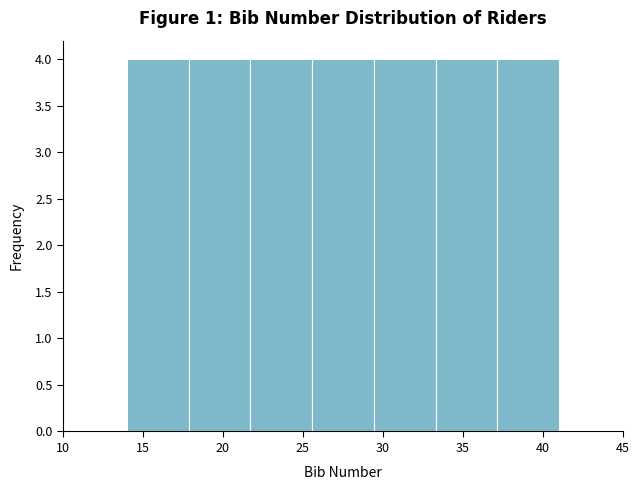

Reading left to right, list every bar in this chart as the range it spans on the x-axis followed by its height. Neither the bar edges nor the heights are printed on the chart, so give them approximately, as read against the axes.

14.0 to 18.0: 4
18.0 to 21.5: 4
21.5 to 25.5: 4
25.5 to 29.5: 4
29.5 to 33.5: 4
33.5 to 37.0: 4
37.0 to 41.0: 4